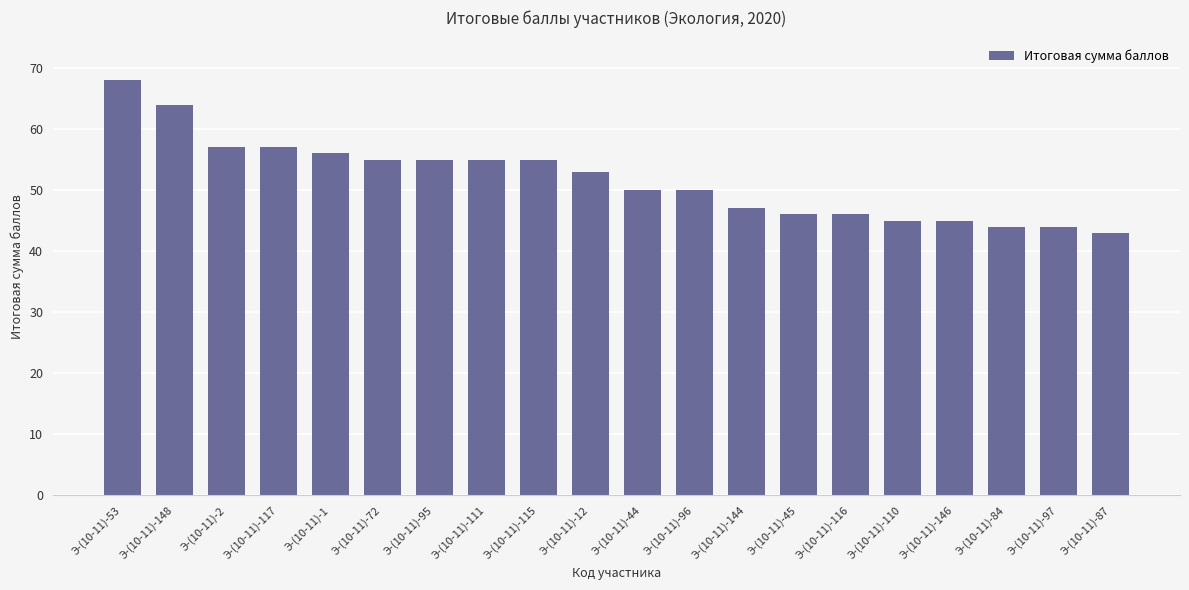

Reading left to right, transcribe all the data shown in this chart.

68	64	57	57	56	55	55	55	55	53	50	50	47	46	46	45	45	44	44	43